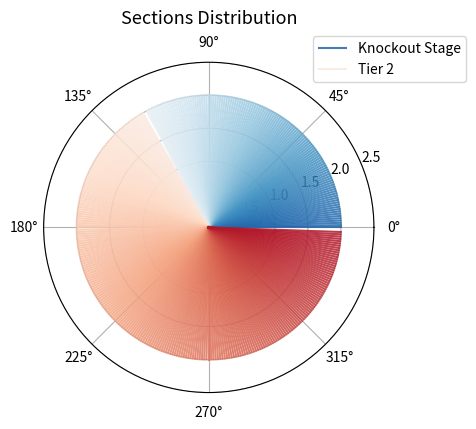

Which has a higher value, 0° or 0°?

0°